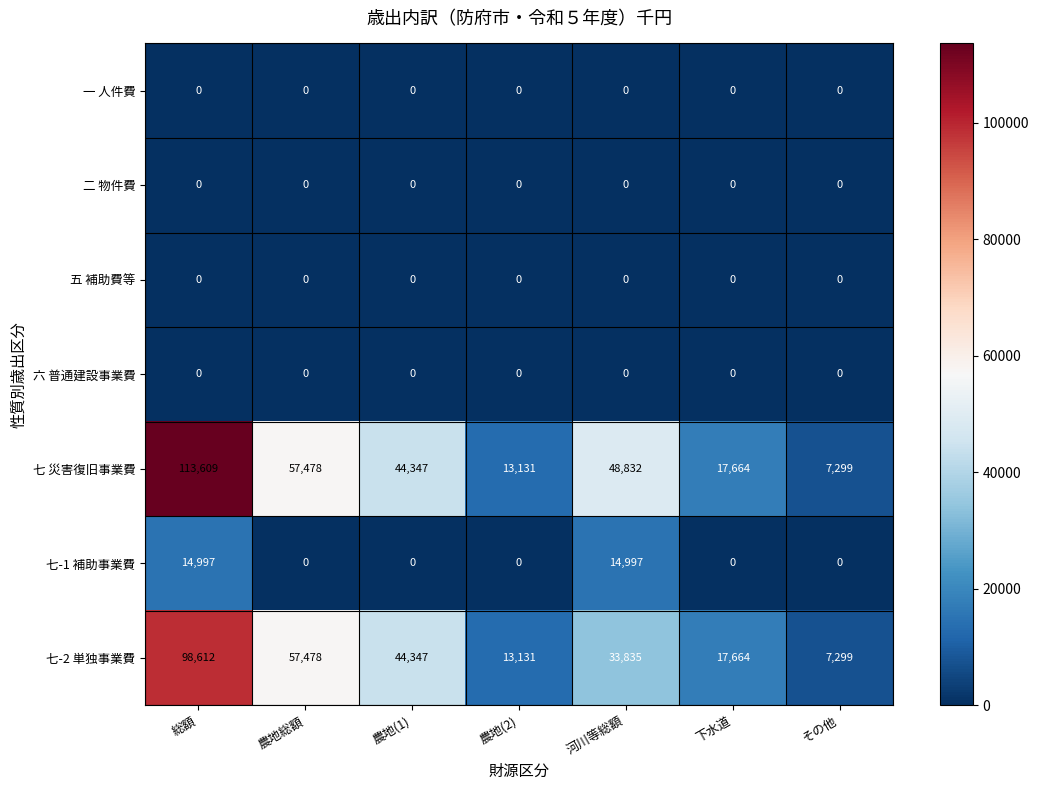

What is the difference between the highest and lowest values at 河川等総額?

48832